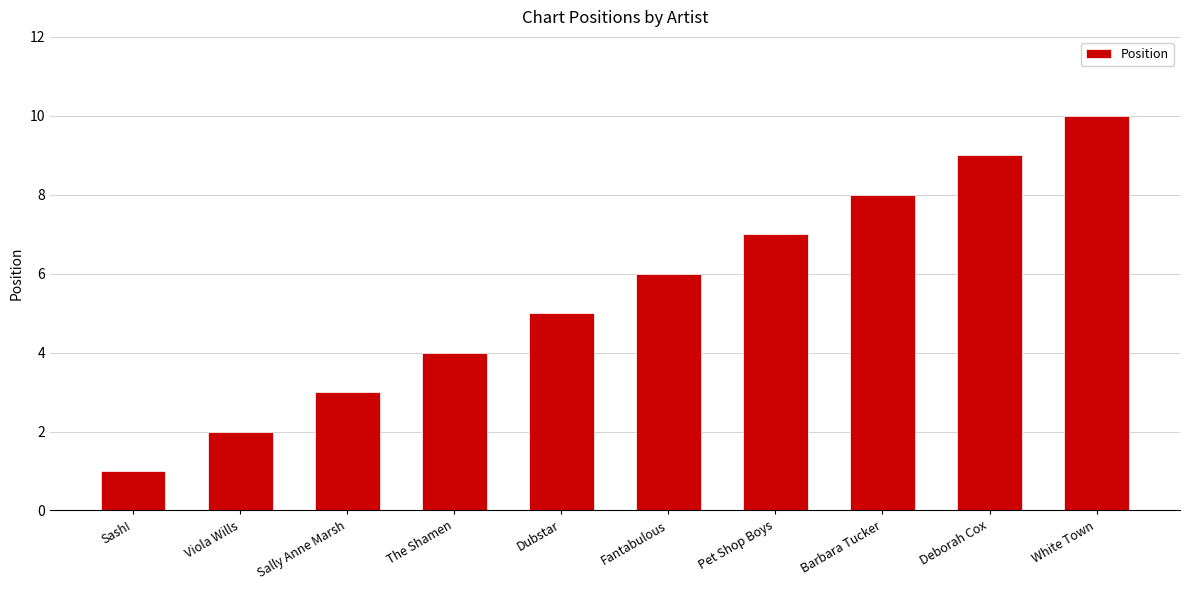

How many categories are shown in the chart?

10